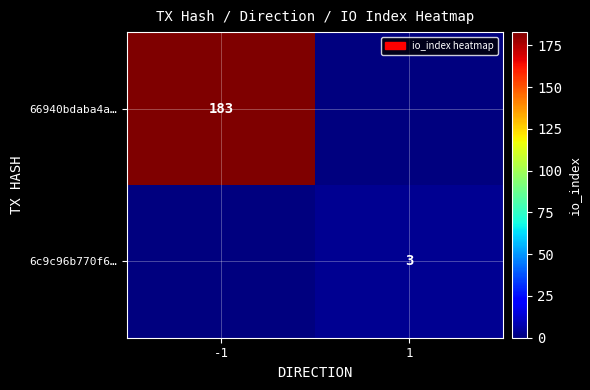

True or false: 6c9c96b770f6… has a value of 3 at 1.

True